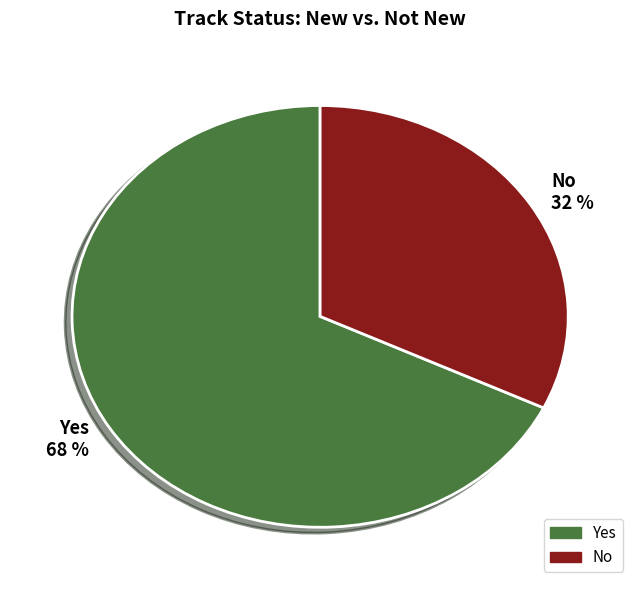

Which slice is the smallest?

No